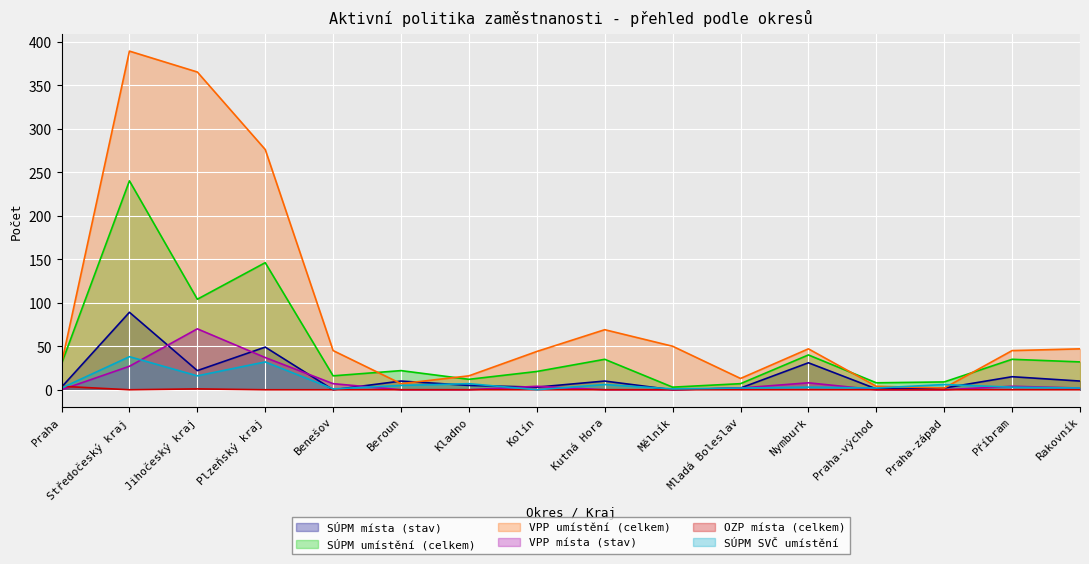

What is the sum of the VPP umístění (celkem) values at Rakovník and Praha-západ?

49